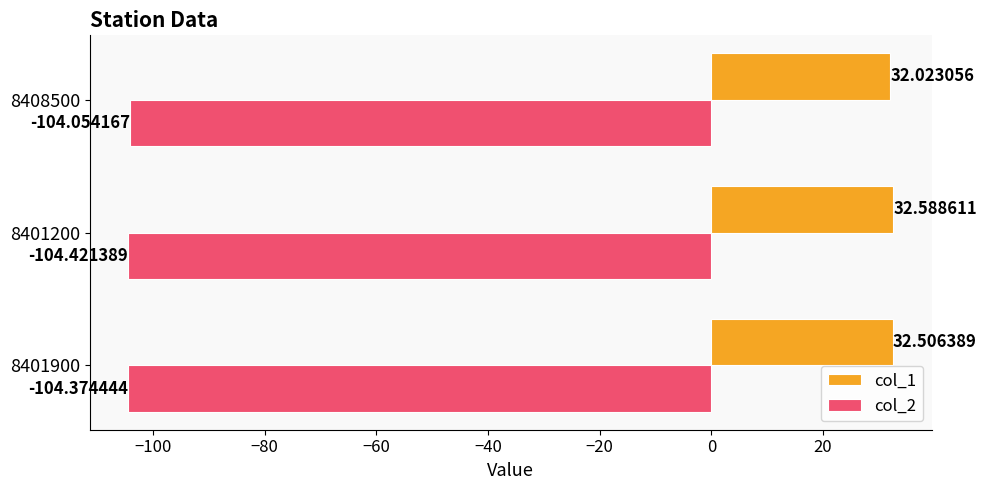

At which category is the sum across all series the highest?

8401200